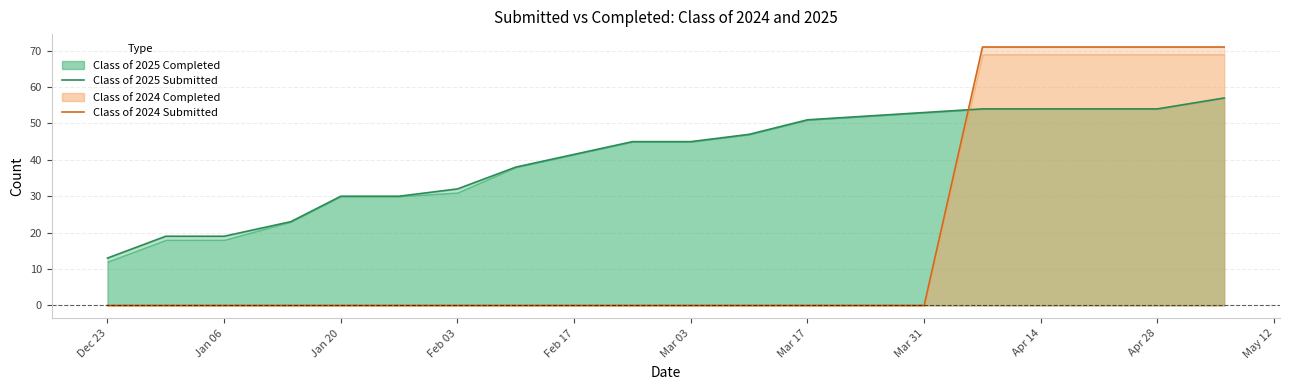

True or false: Class of 2024 Submitted has a value of 0 at Mar 17.

True